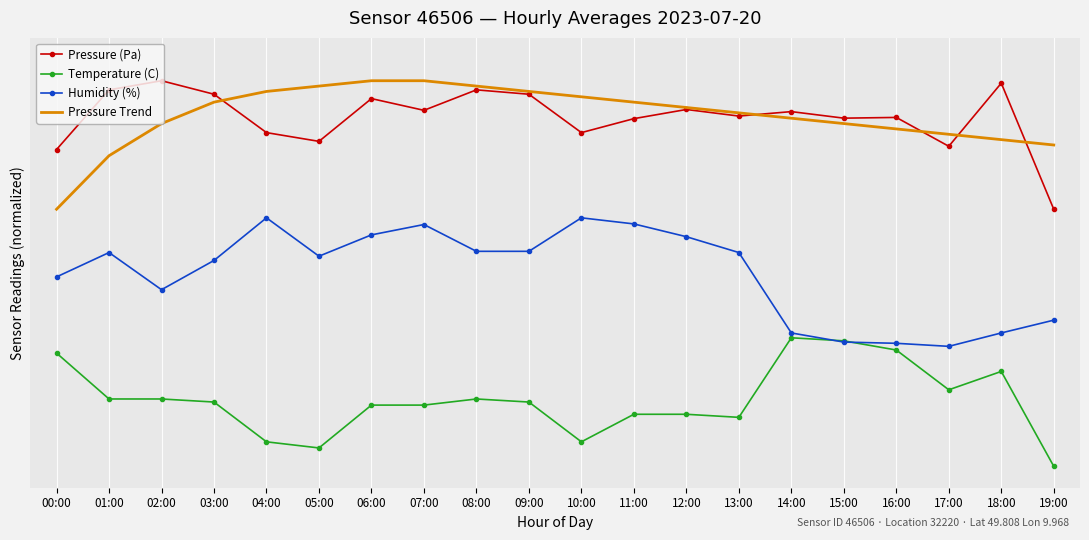

At which label does Humidity (%) first exceed 49?

01:00